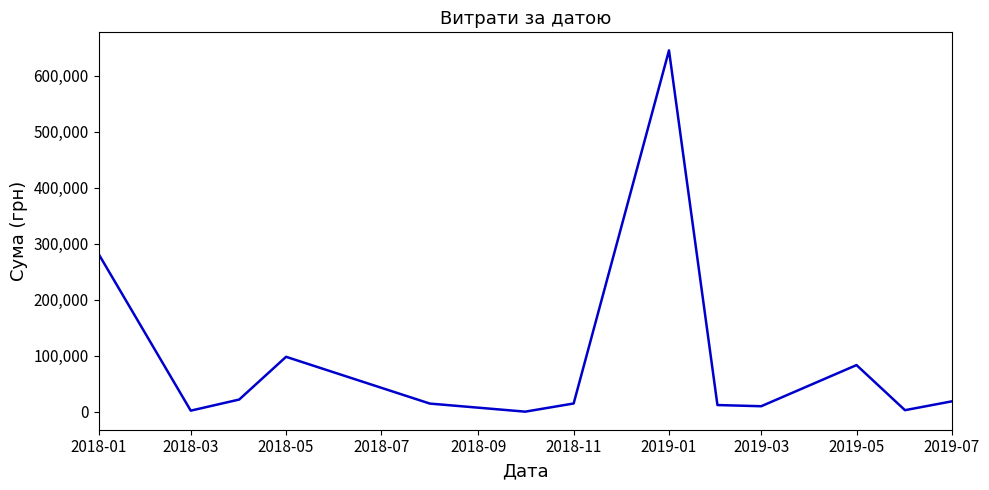

What is the difference between the maximum and minimum values?

644666.1